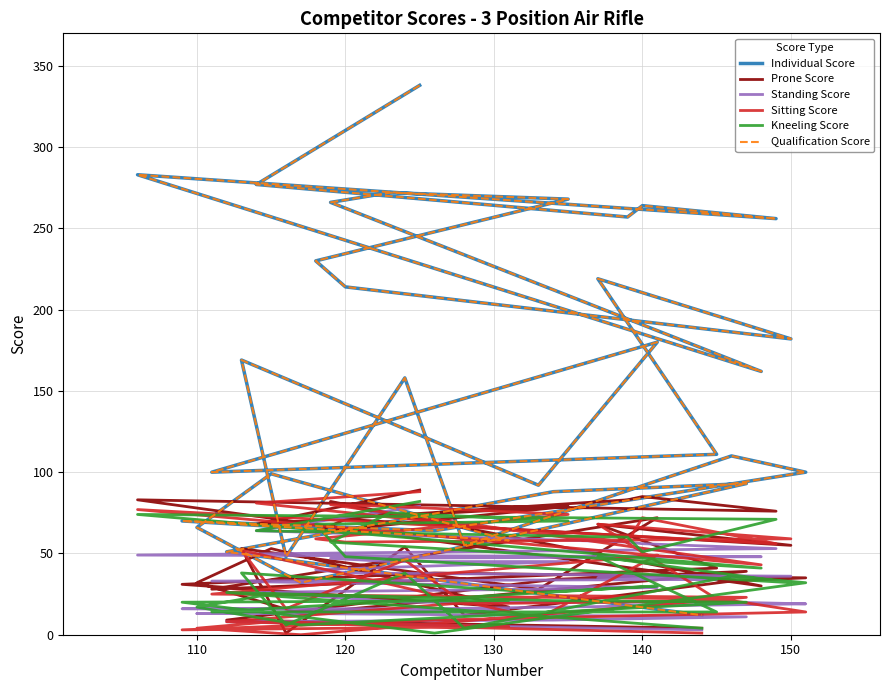

True or false: Sitting Score has a value of 50 at 110.

False